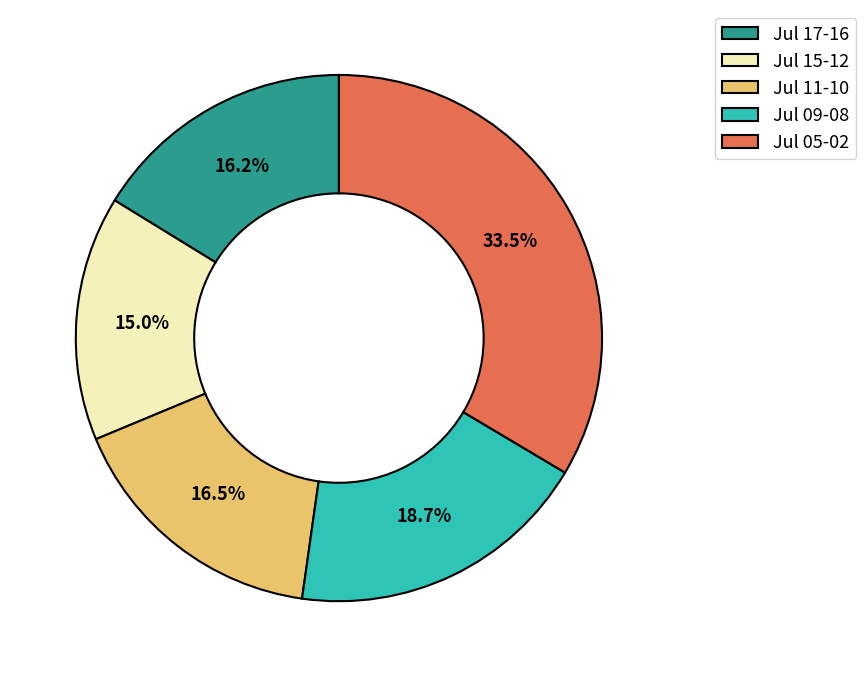

What is the largest slice in the pie chart?

Jul 05-02